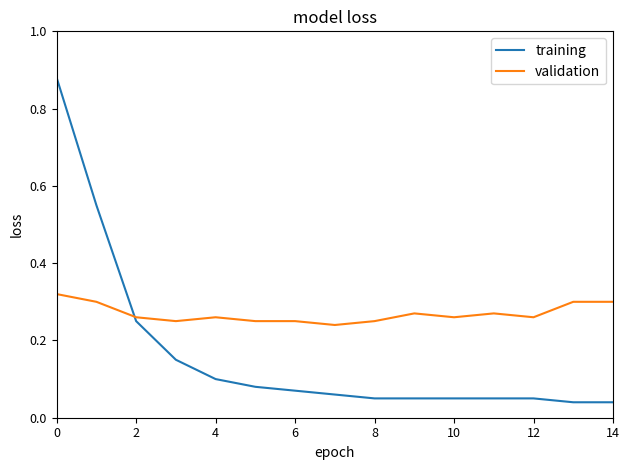

Which series has the largest total across all categories?

validation